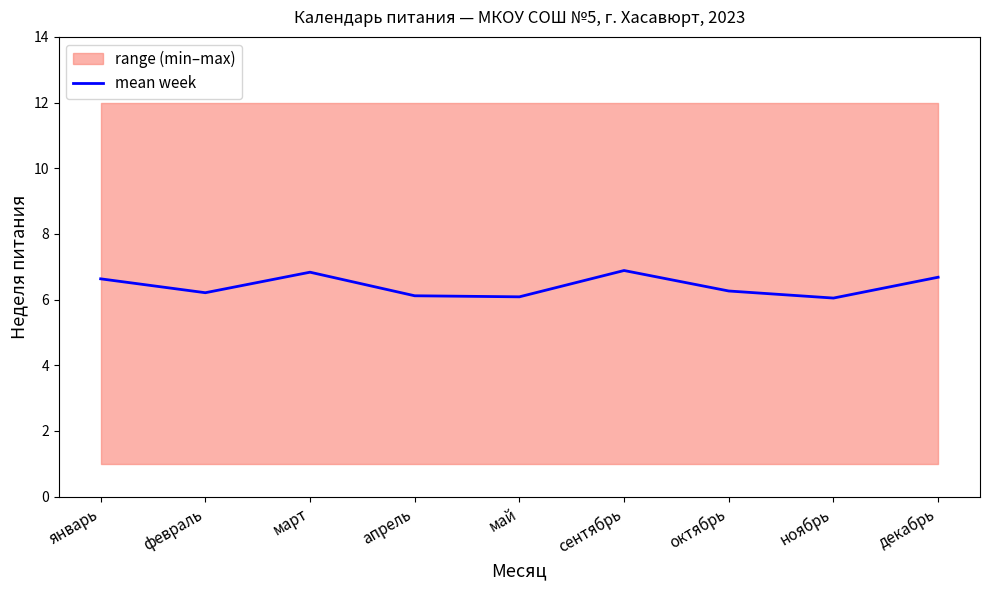

Where is the data nearest to the value 6?

ноябрь